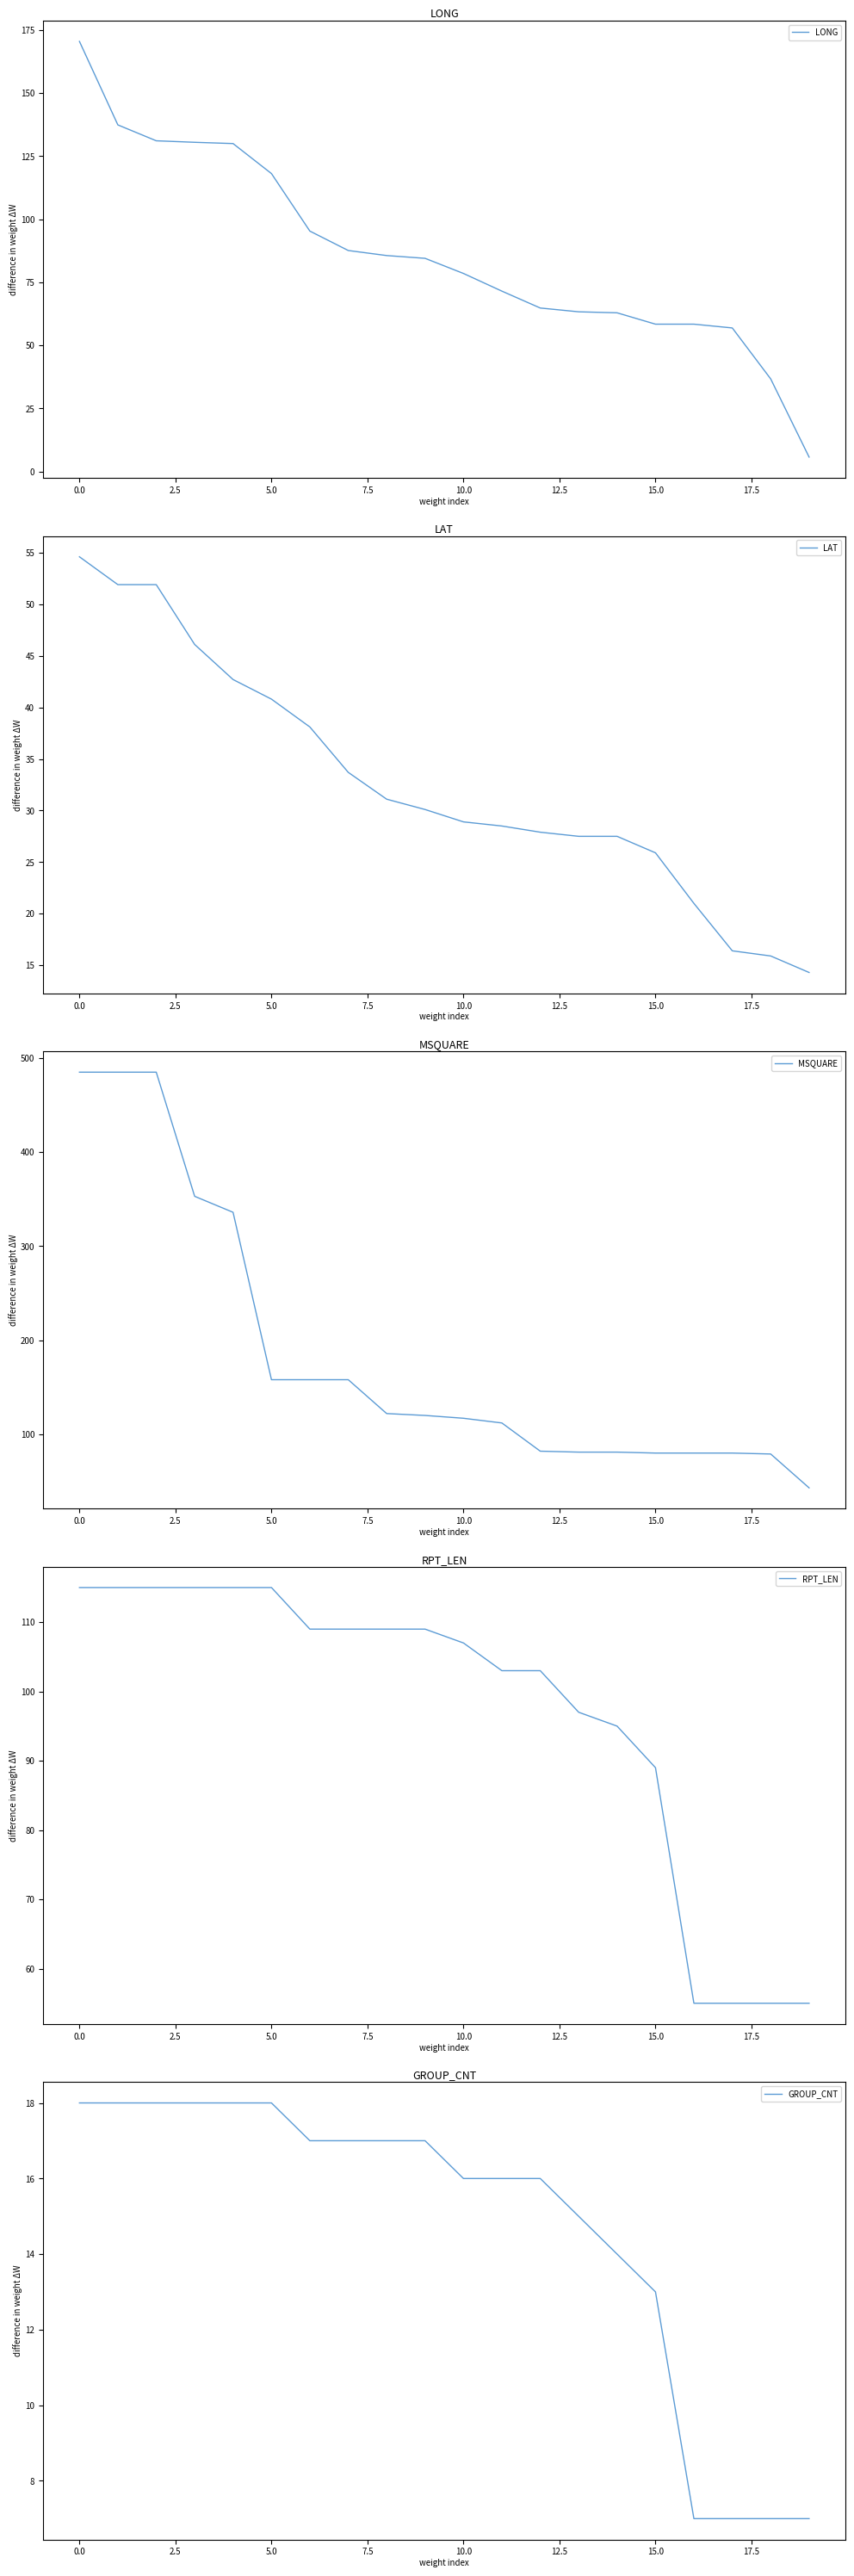

True or false: MSQUARE and RPT_LEN cross at least once.

True